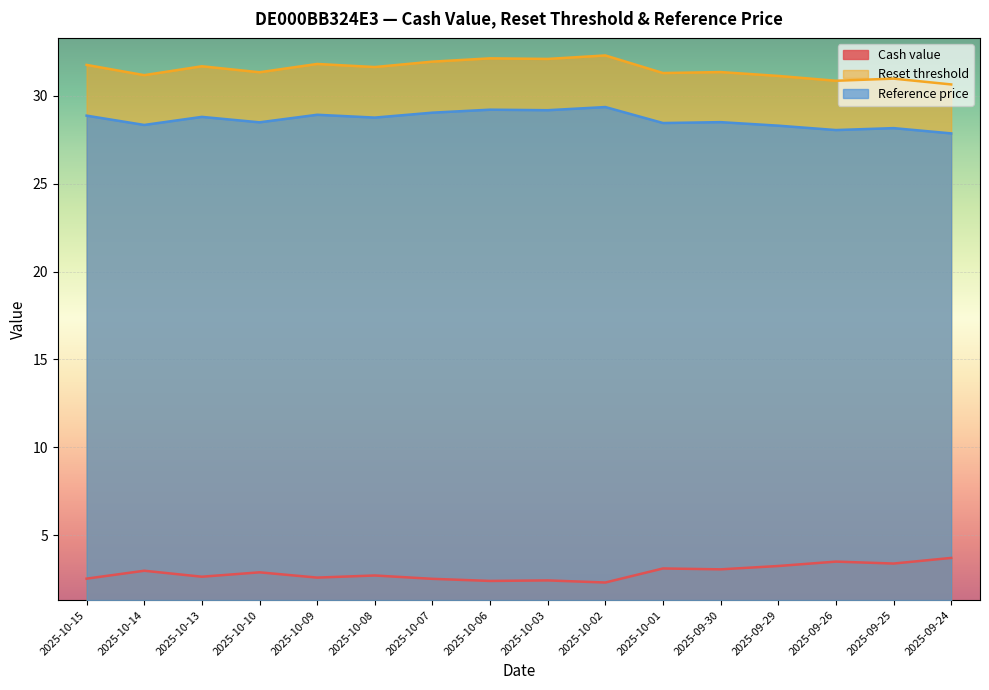

Rank the categories by Reset threshold value from lowest to highest.

2025-09-24, 2025-09-26, 2025-09-25, 2025-09-29, 2025-10-14, 2025-10-01, 2025-10-10, 2025-09-30, 2025-10-08, 2025-10-13, 2025-10-15, 2025-10-09, 2025-10-07, 2025-10-03, 2025-10-06, 2025-10-02